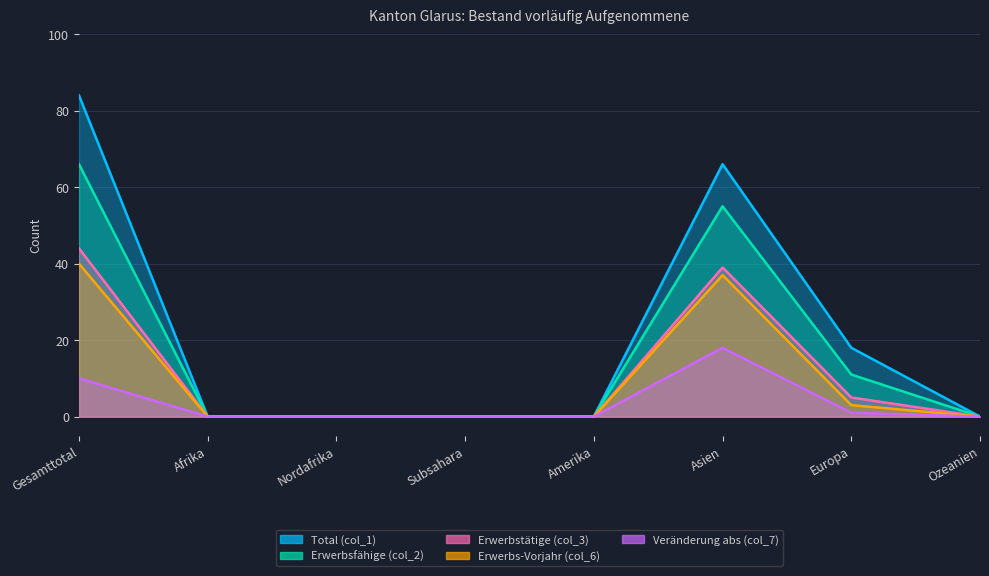

True or false: Veränderung abs (col_7) and Erwerbs-Vorjahr (col_6) intersect in this chart.

False